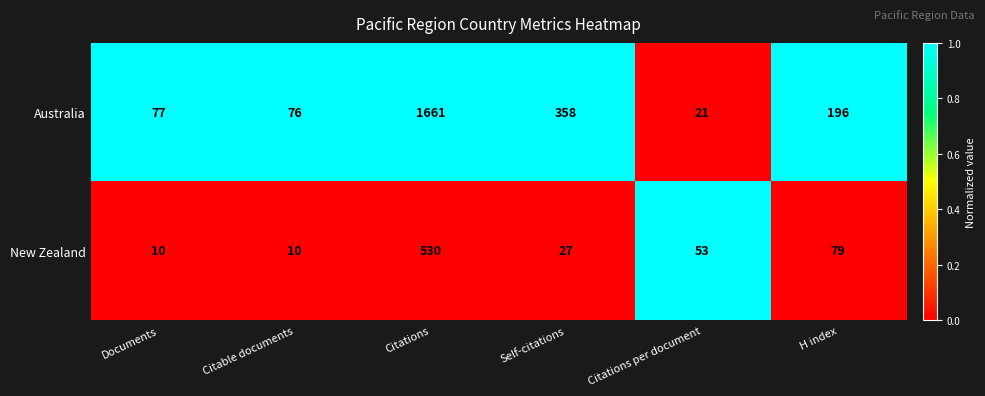

Where is Australia nearest to the value 841?

Self-citations